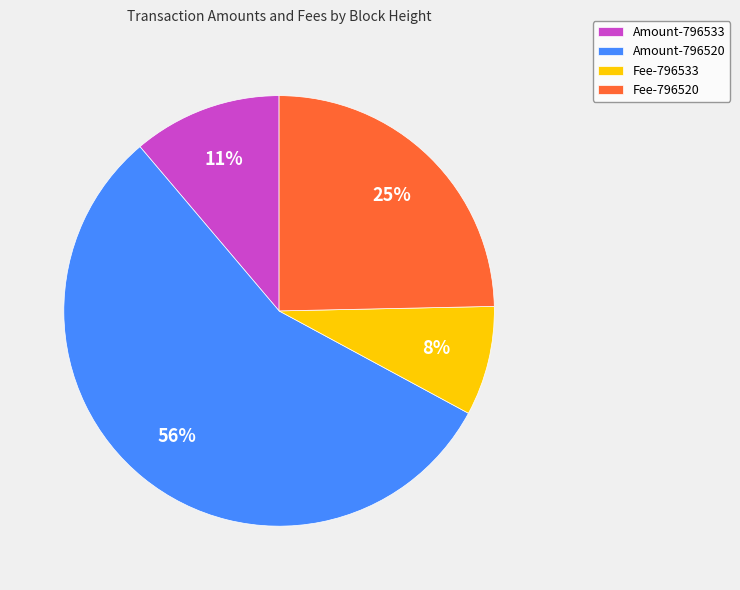

To the nearest percent, what is the difference between the largest and smallest slice percentages?

48%